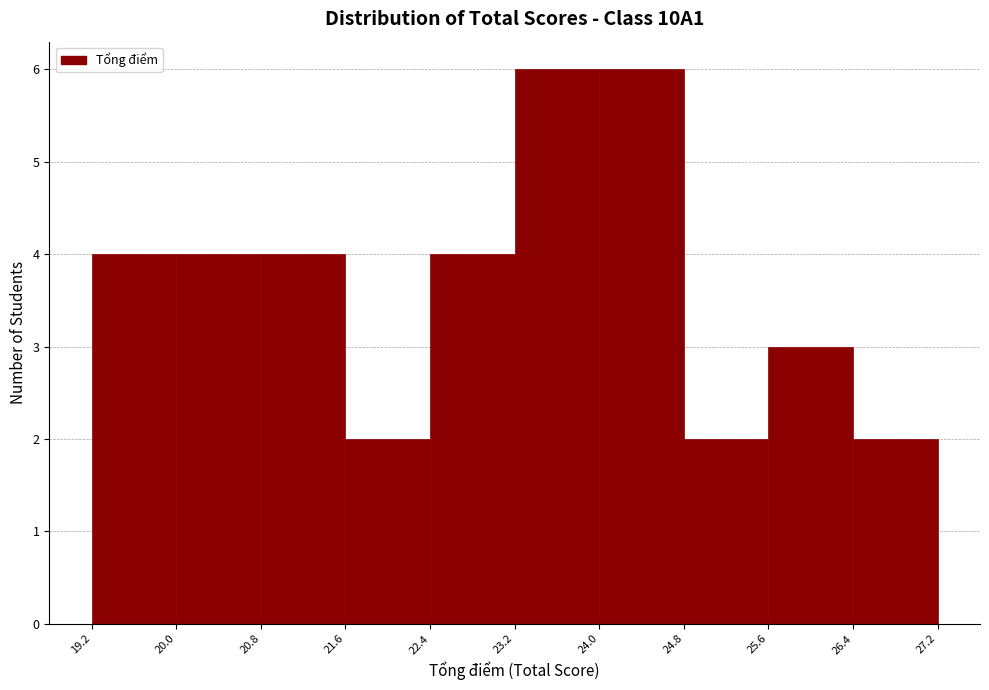

What is the height of the bar covering 25.6 to 26.4 on the x-axis? The values are not printed on the chart, so give them approximately, as read against the axis.

3